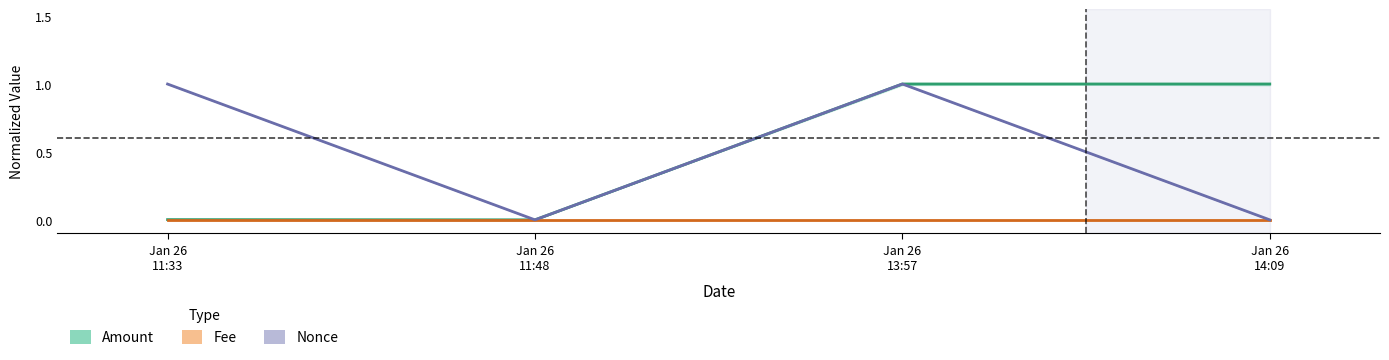

How many values in Amount are above zero?

3